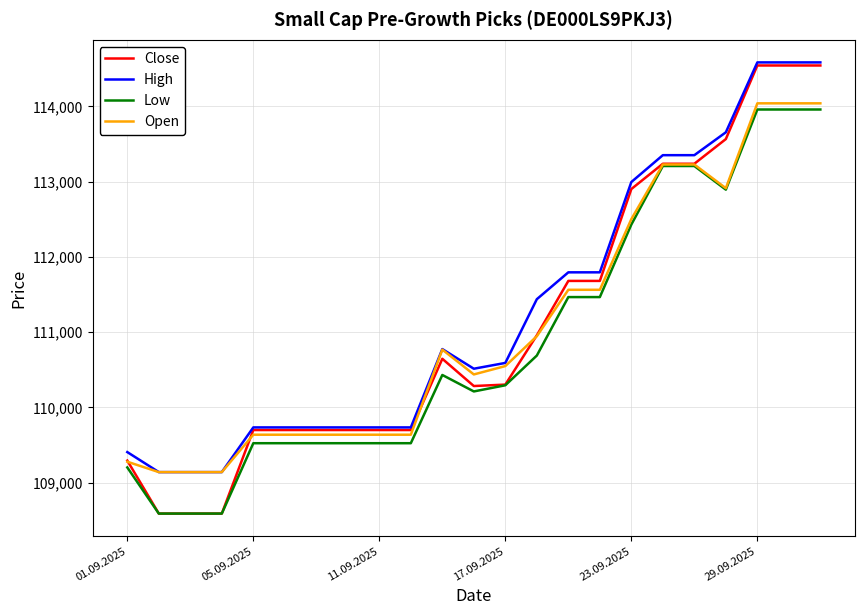

Which series has the largest range (max minus min)?

Close